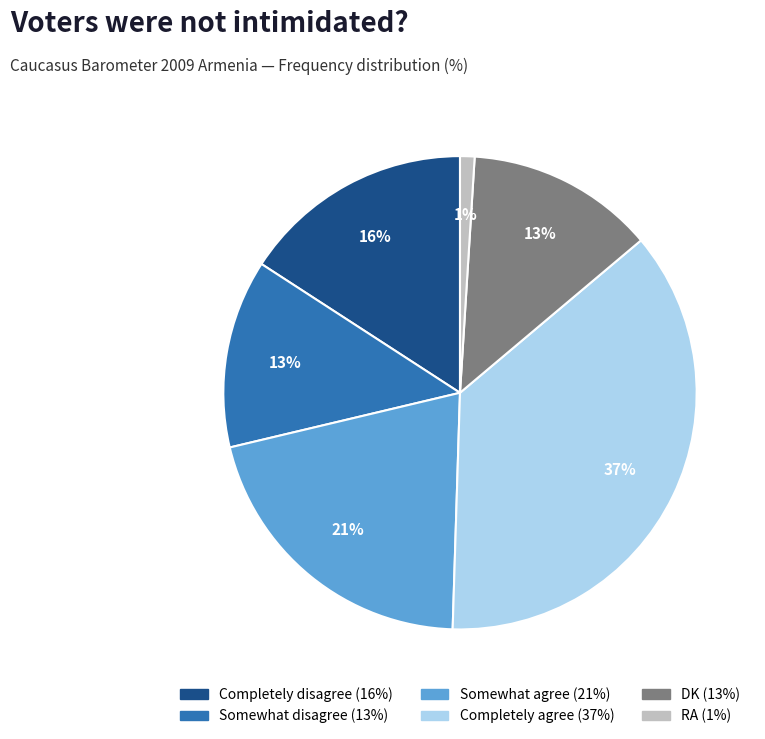

Is it true that RA is 11% of the pie?

False